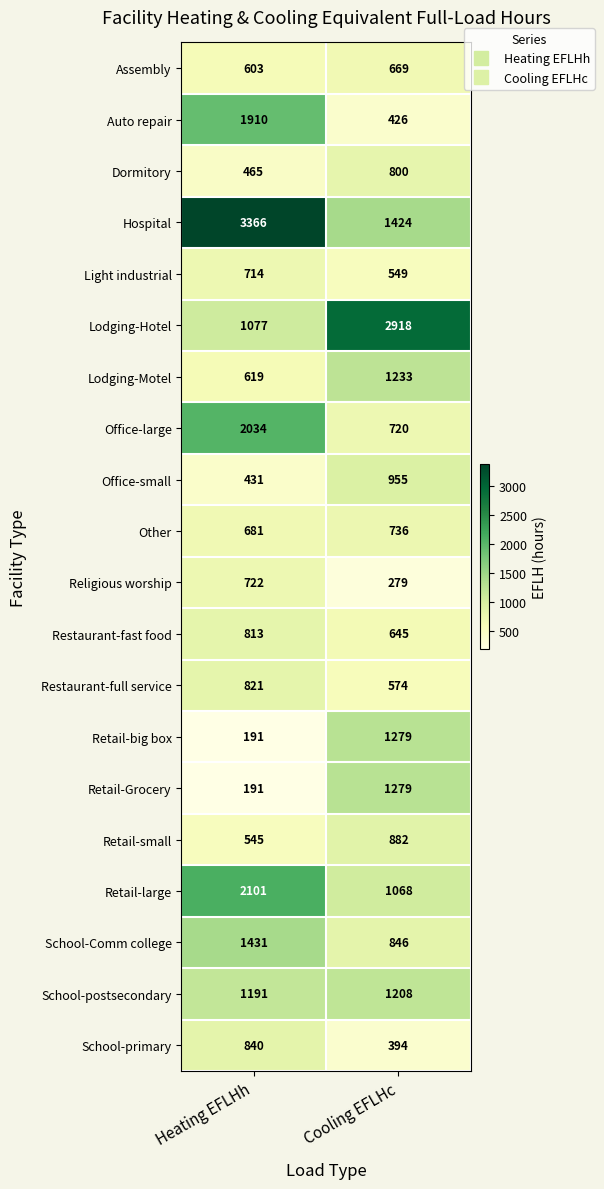

Read the Retail-small value at Cooling EFLHc.

882